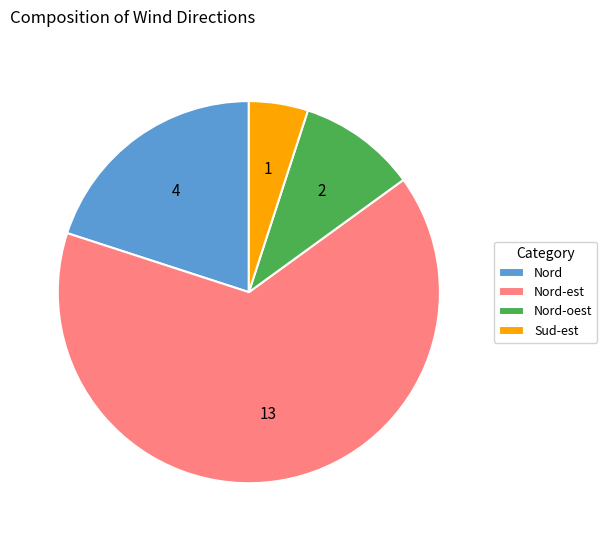

True or false: Nord-oest accounts for 4% of the total.

False